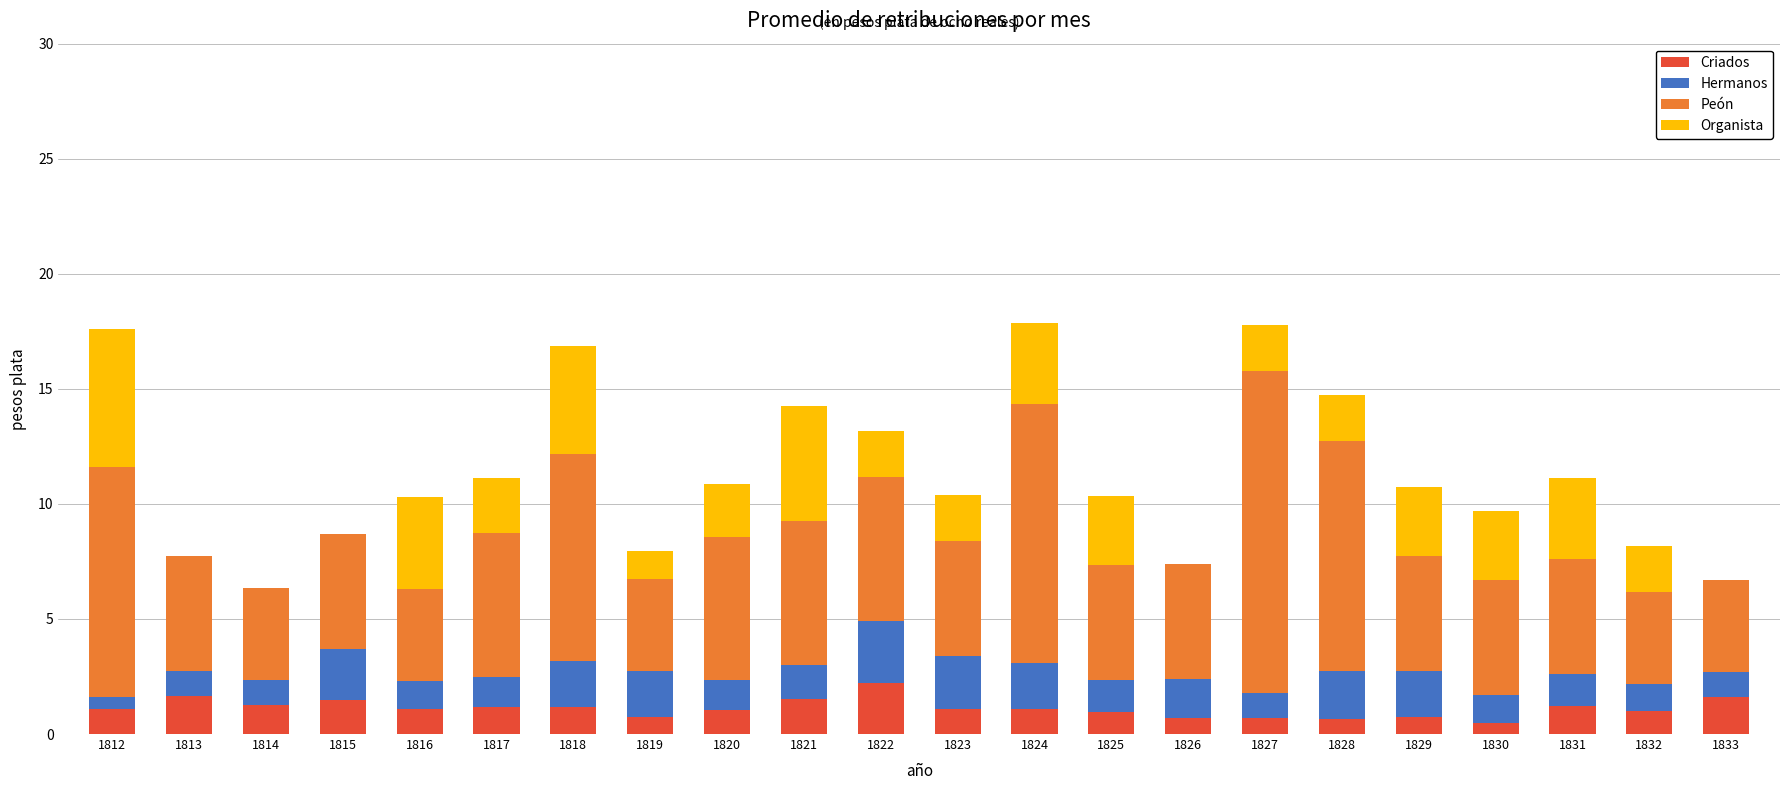

What is the sum of the Criados values at 1830 and 1812?

1.6